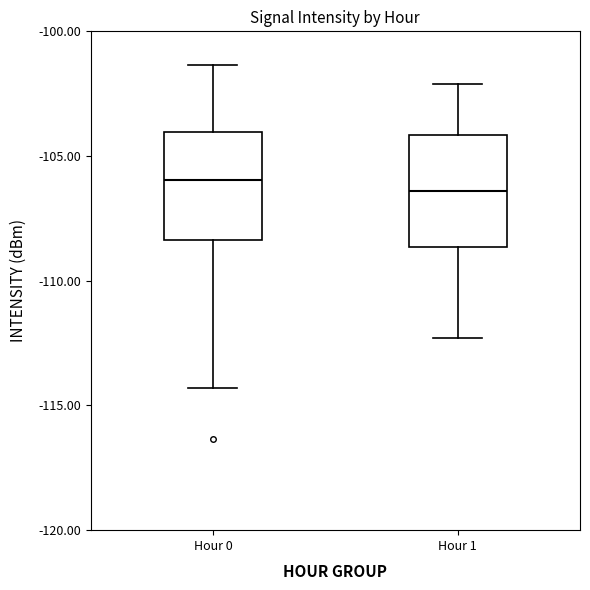

Where does the median line of the box for Hour 0 sit on the y-axis? The values are not printed on the chart, so give them approximately, as read against the axis.

-106.0